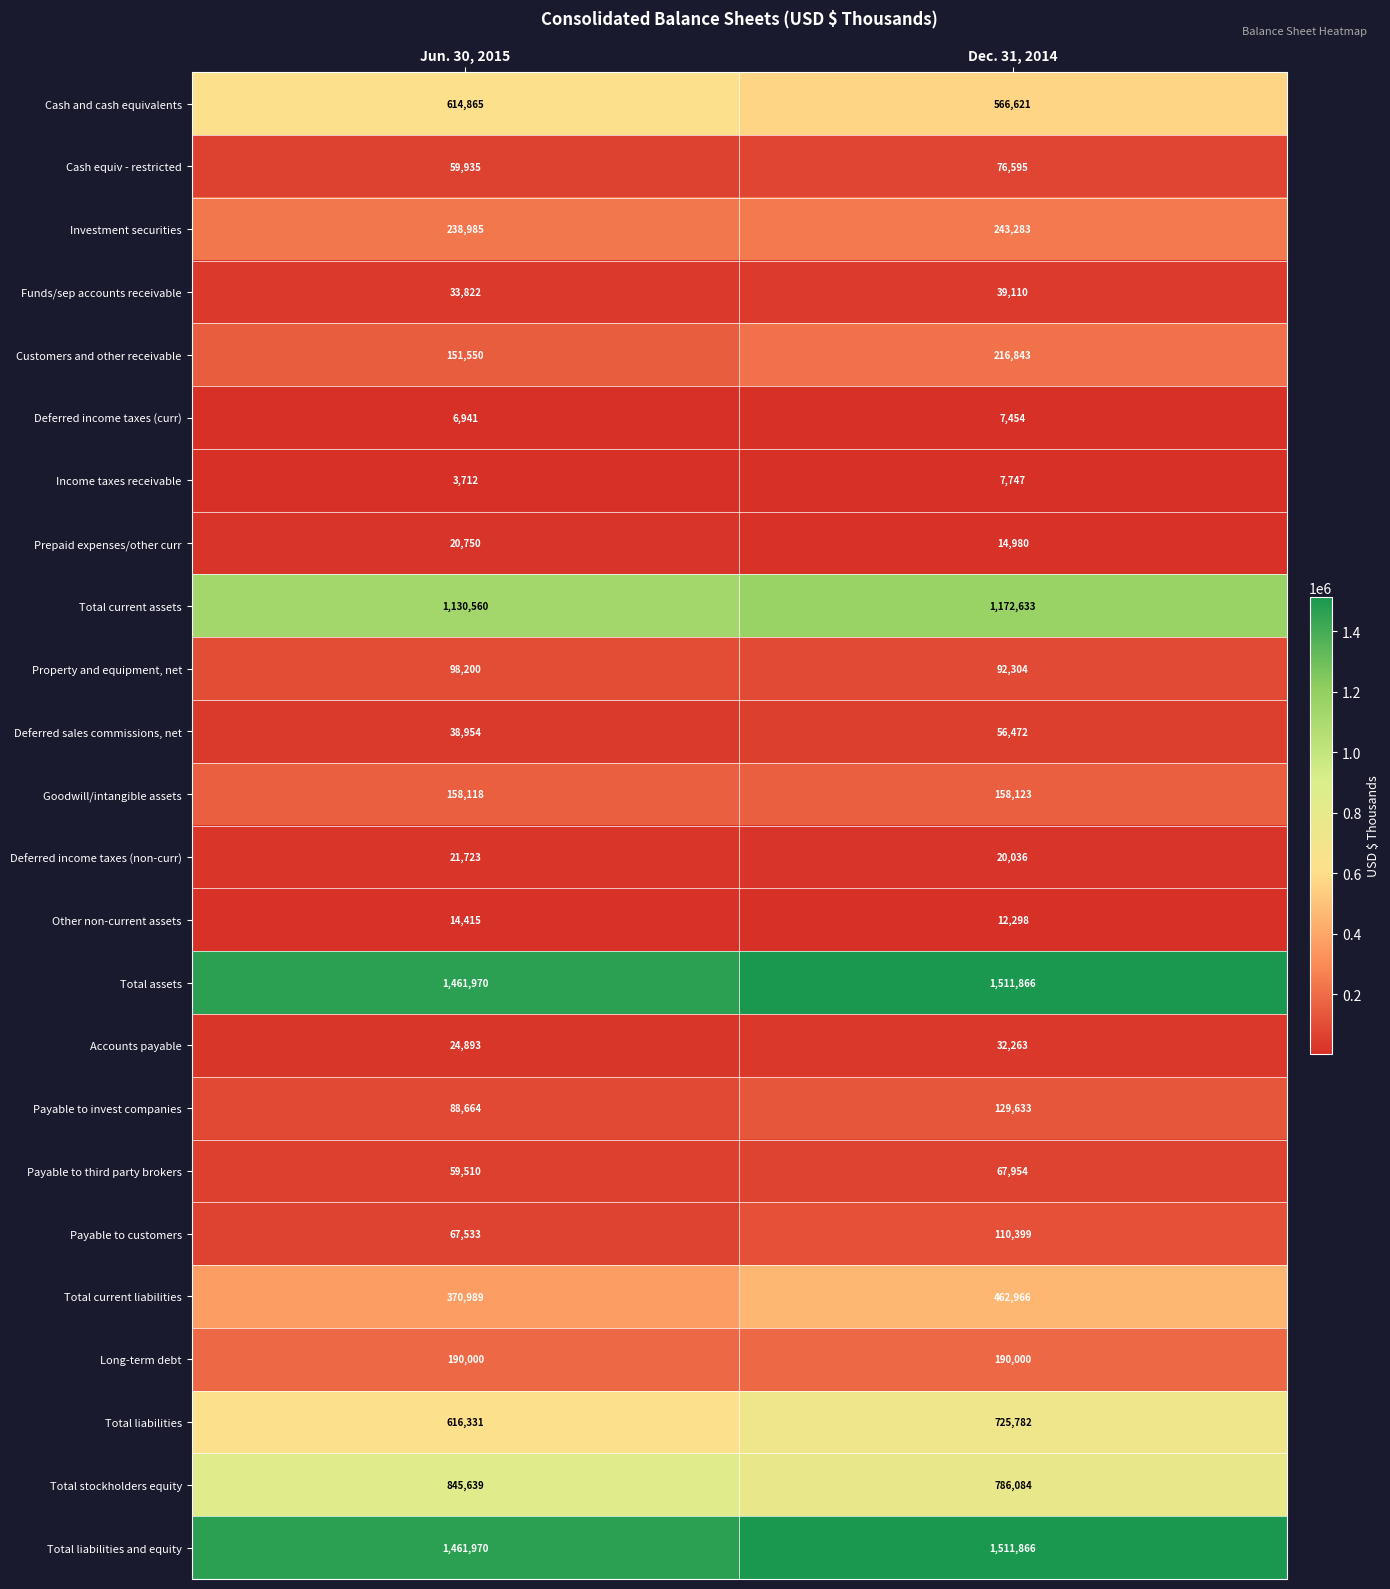

What is the average value of the Prepaid expenses/other curr series?

17865